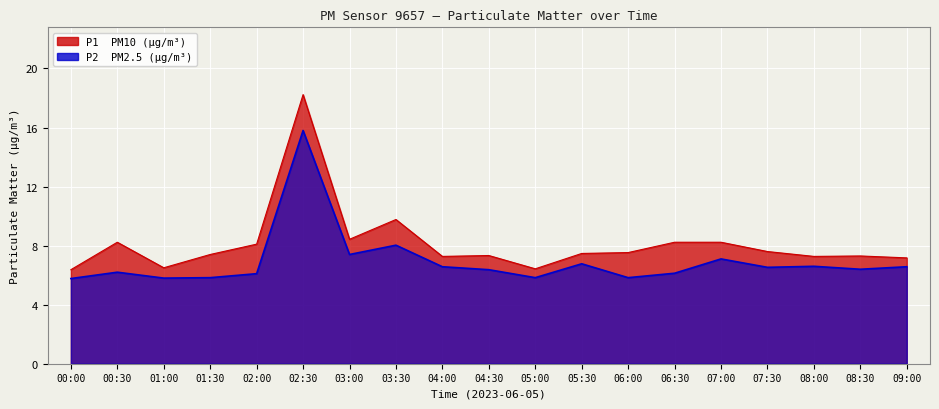

At 01:00, list the series in order from largest to smallest.

P1, P2